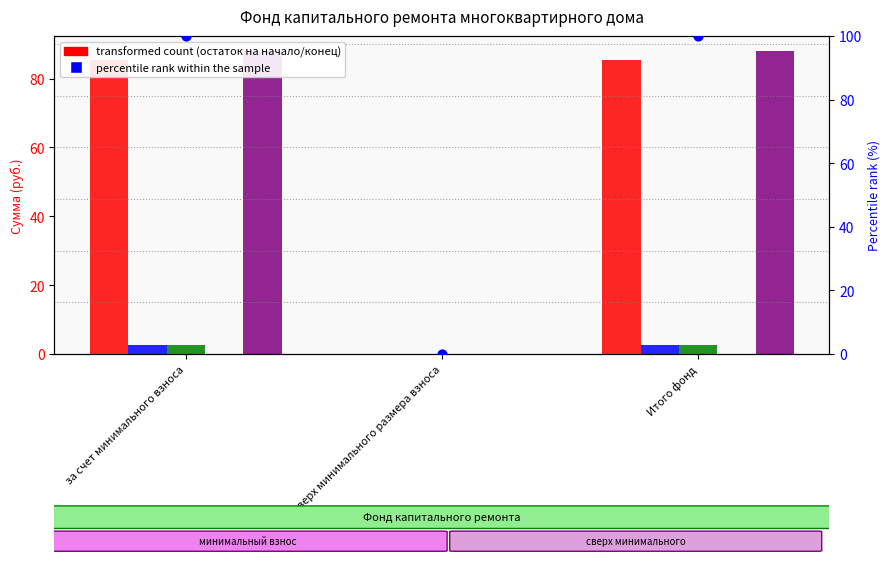

Which series reaches the minimum Y coordinate?

Остаток на начало